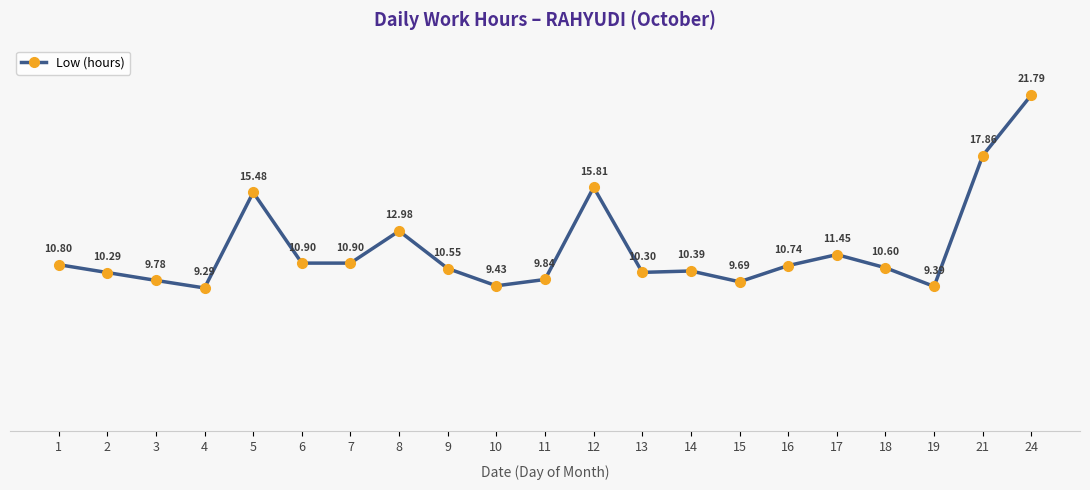

At which category does the data reach its first local peak?

5